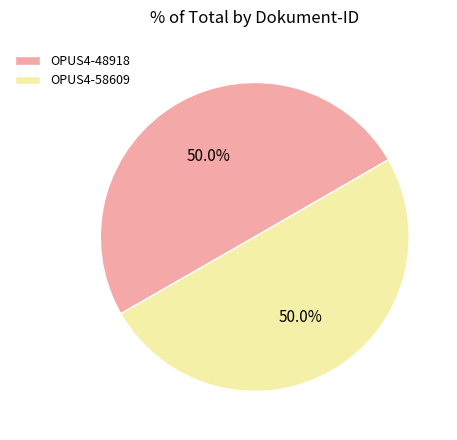

What portion of the pie excludes OPUS4-48918?

50.0%